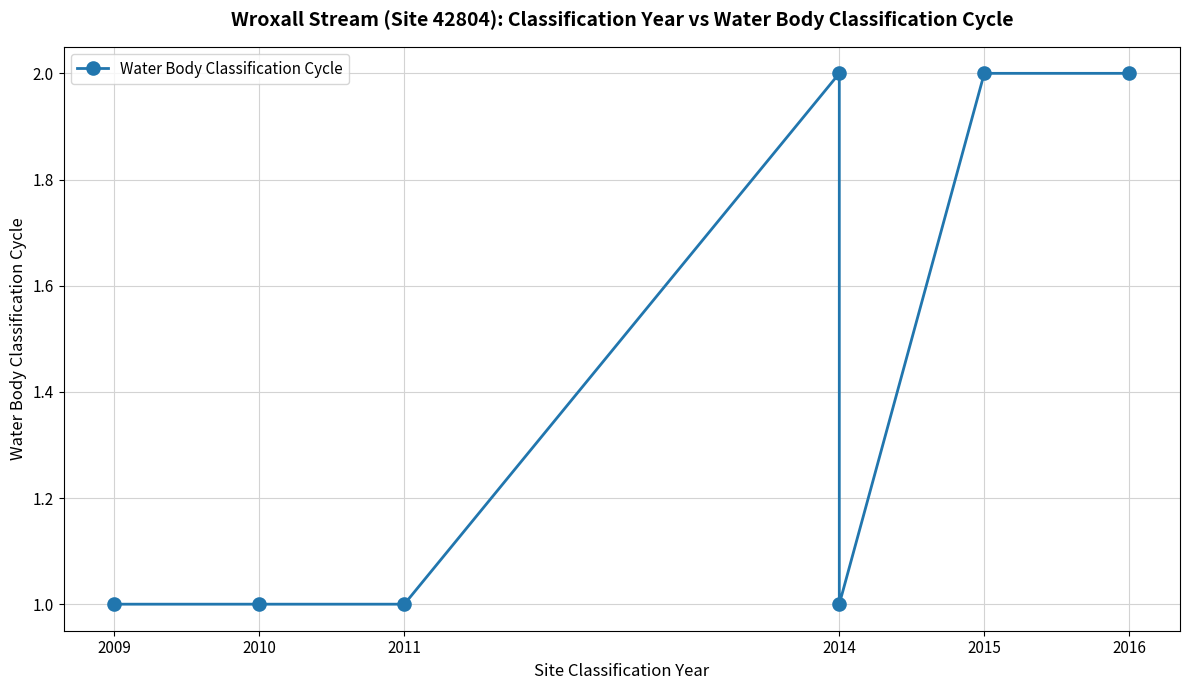

Count the number of categories in the chart.

7